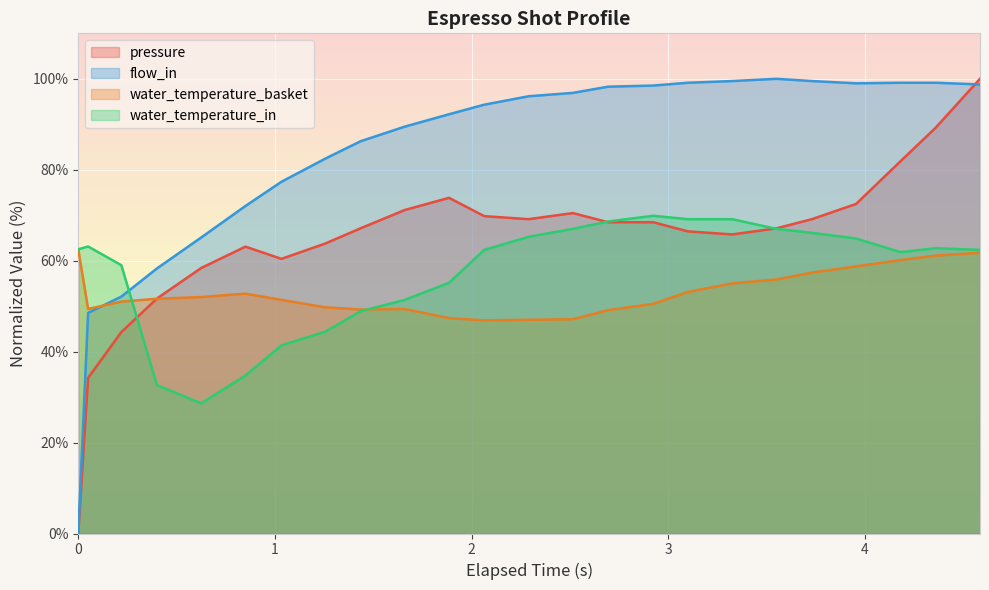

What is the maximum value shown in the chart?

100.0